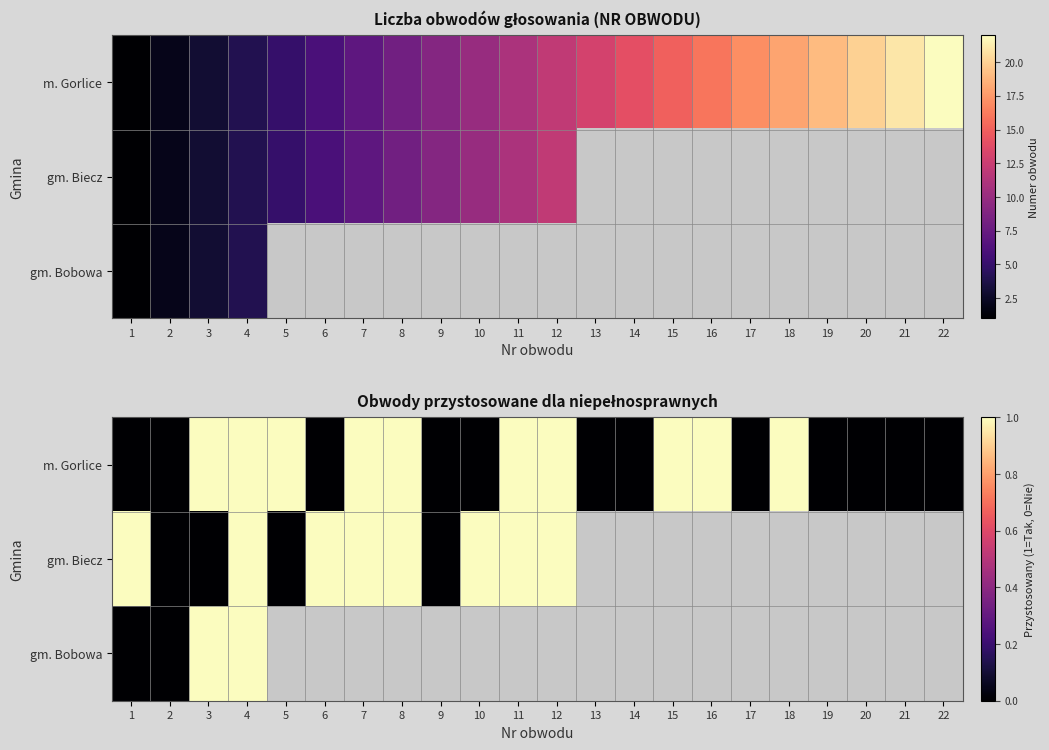

Between 3 and 14, which series saw the biggest shift?

m. Gorlice